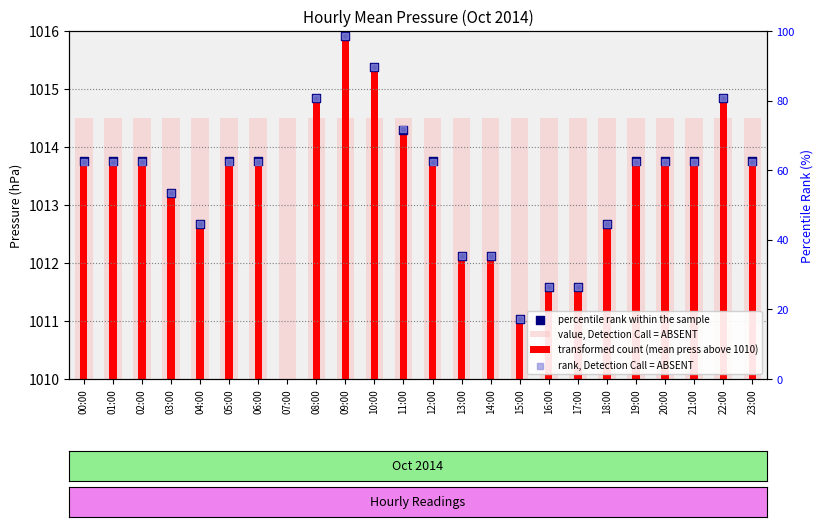

At which category is the sum across all series the highest?

09:00